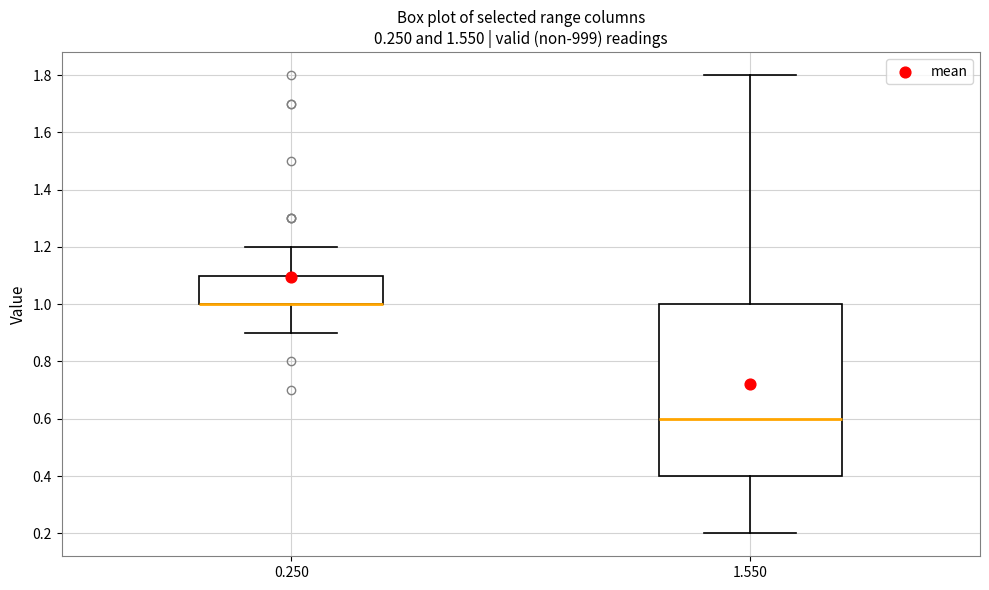

Where does the lower whisker of the box at x = 0.250 end on the y-axis? The values are not printed on the chart, so give them approximately, as read against the axis.

0.9